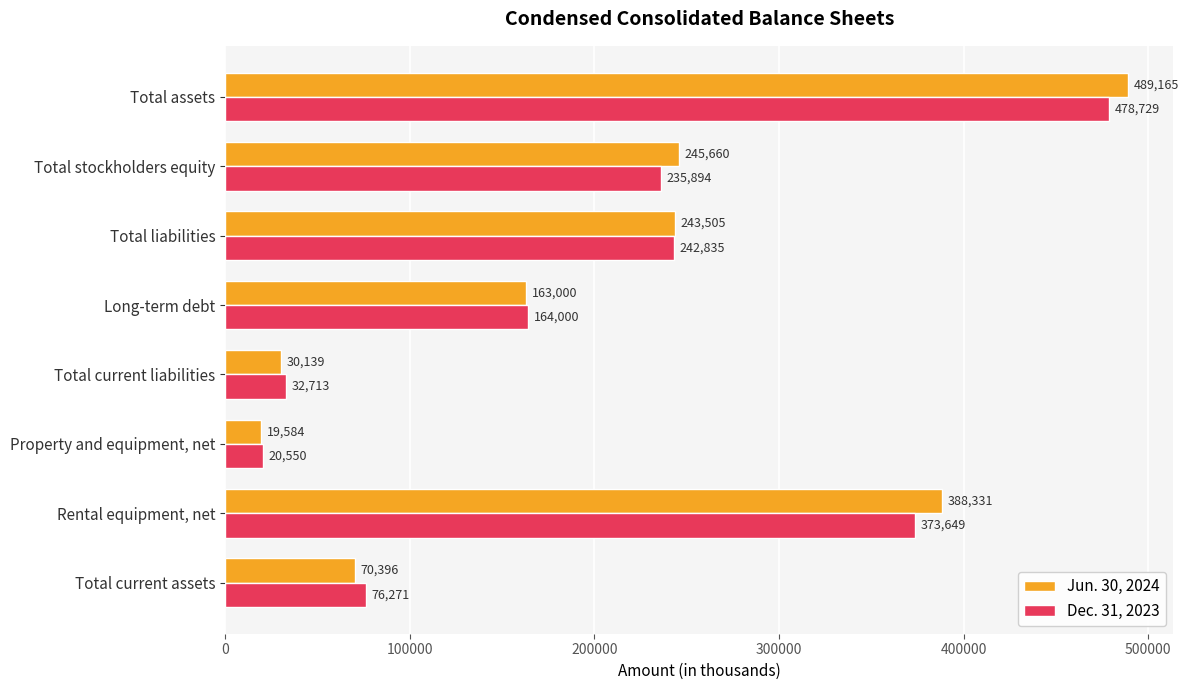

Rank the series by their maximum value, from lowest to highest.

Dec. 31, 2023, Jun. 30, 2024